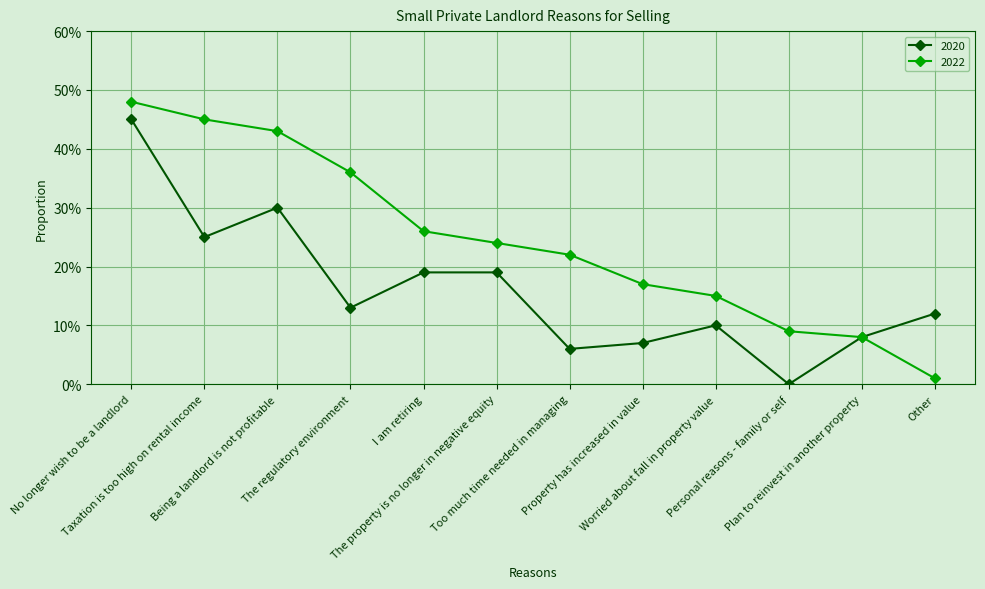

What is the value of the 2022 point at the 9th from the left?

0.1